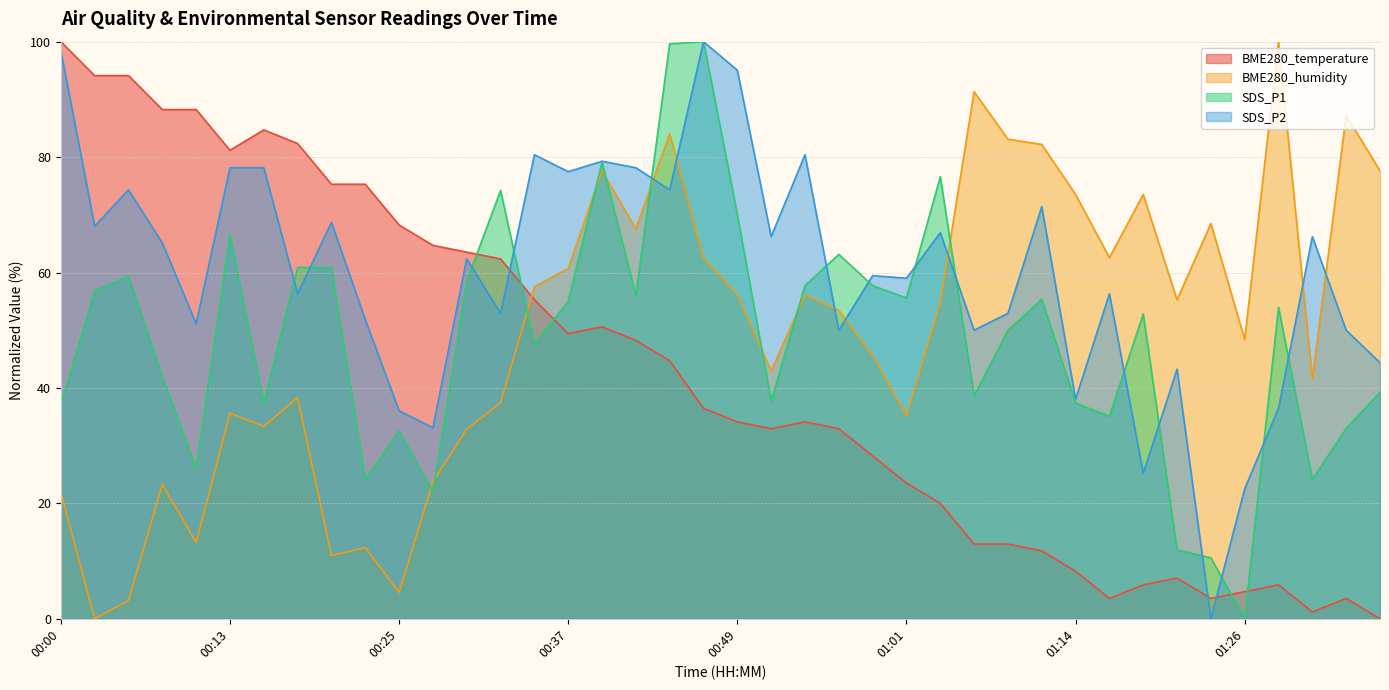

What is the label of the 7th point from the right?

01:21